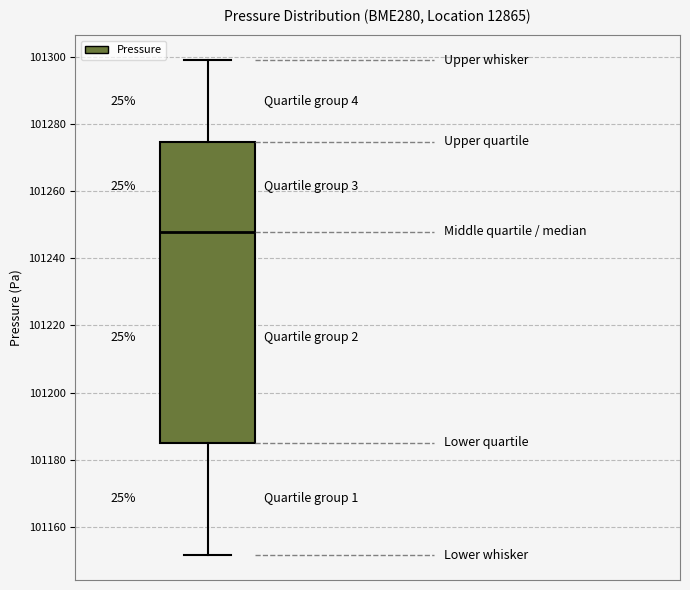

Where is the lower edge of the box on the y-axis? The values are not printed on the chart, so give them approximately, as read against the axis.

101186